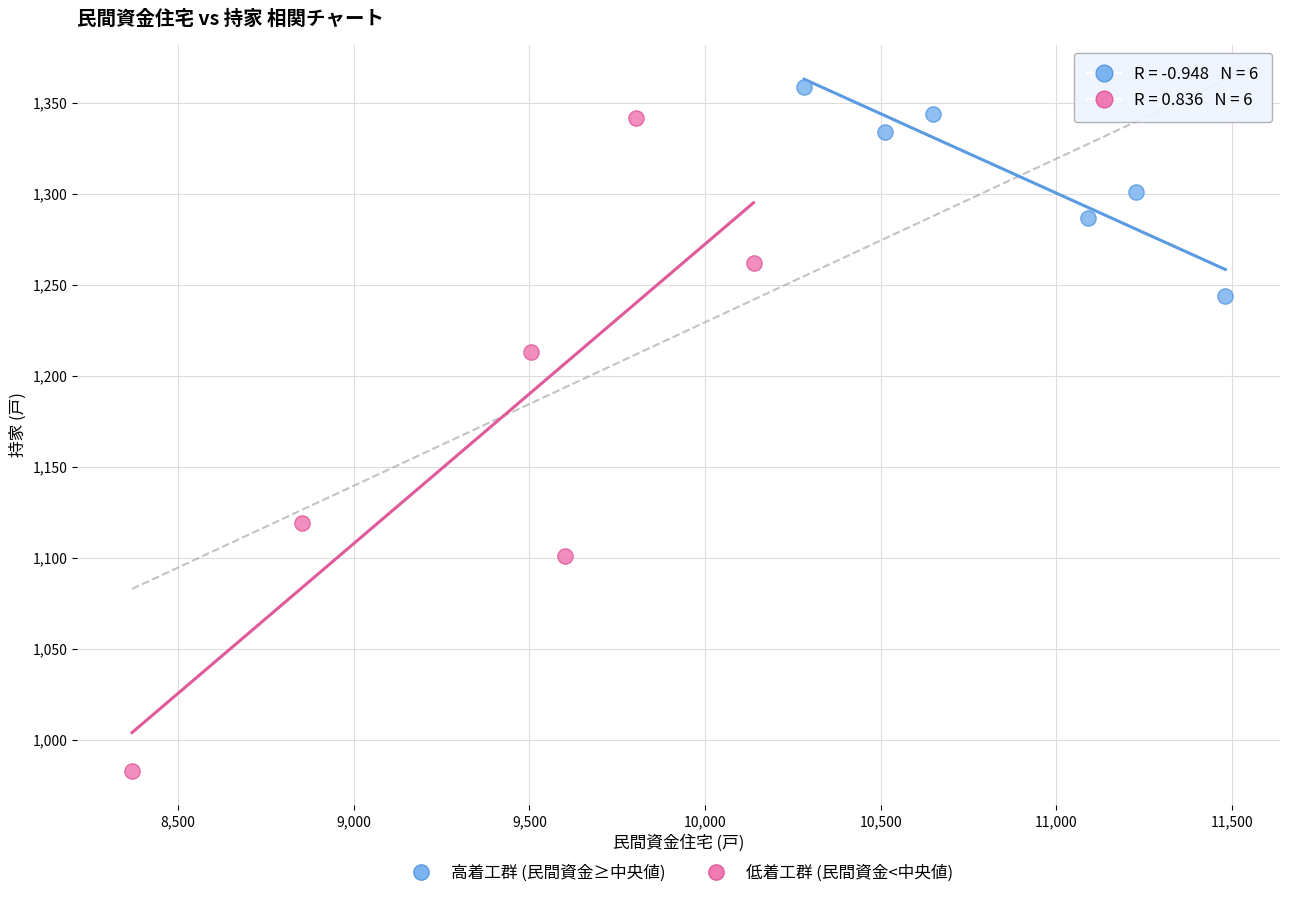

Which series reaches the minimum Y coordinate?

低着工群 (民間資金<中央値)